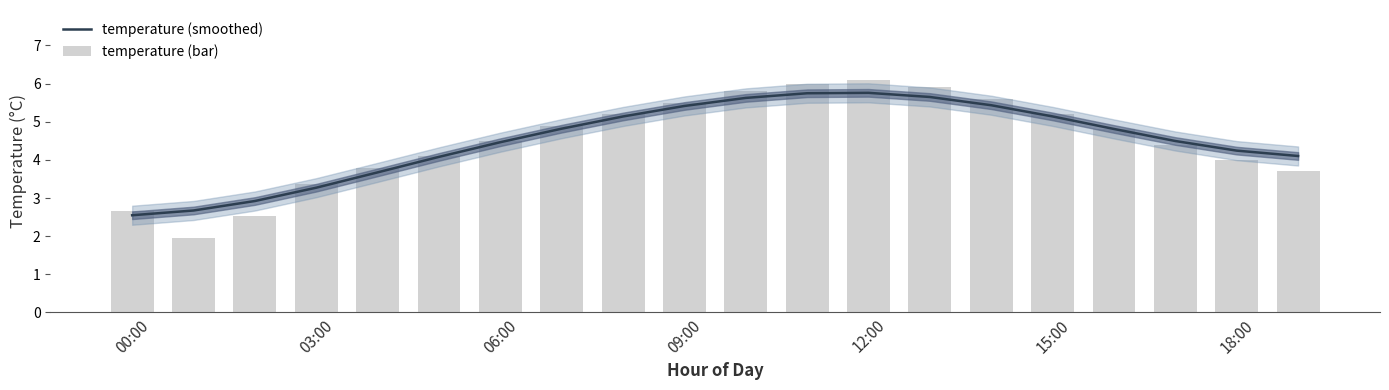

What is the average value of the temperature (smoothed) series?

4.5